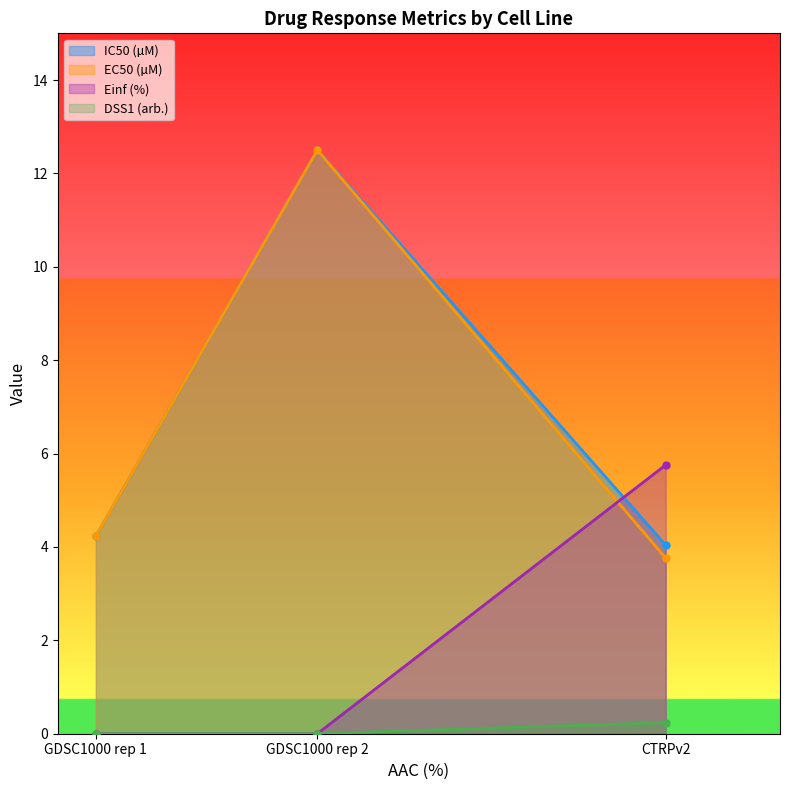

At which label does EC50 (µM) reach its peak?

GDSC1000 rep 2